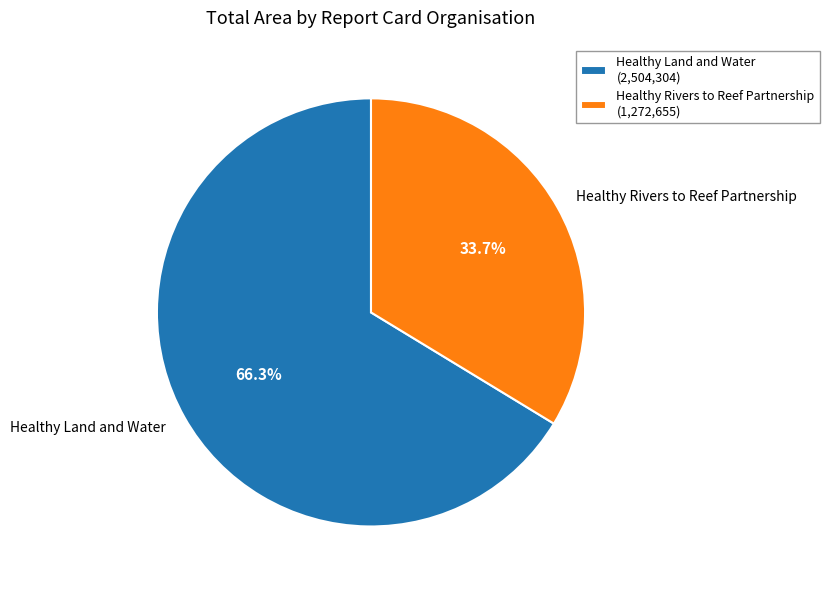

True or false: Healthy Rivers to Reef Partnership accounts for 34% of the total.

True